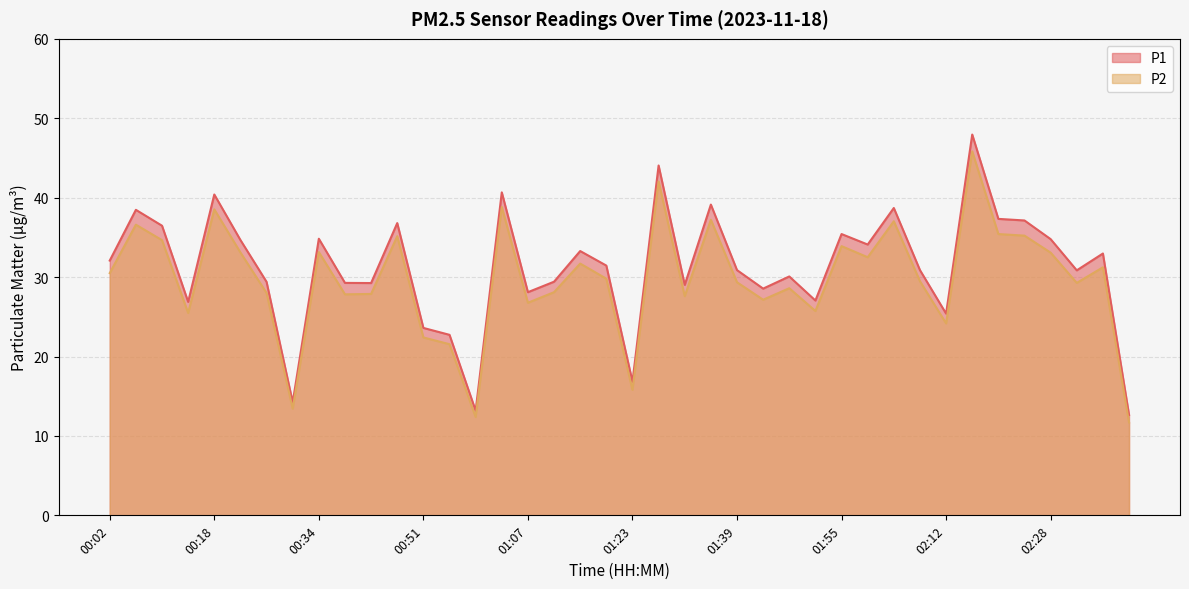

True or false: P1 and P2 cross at least once.

False